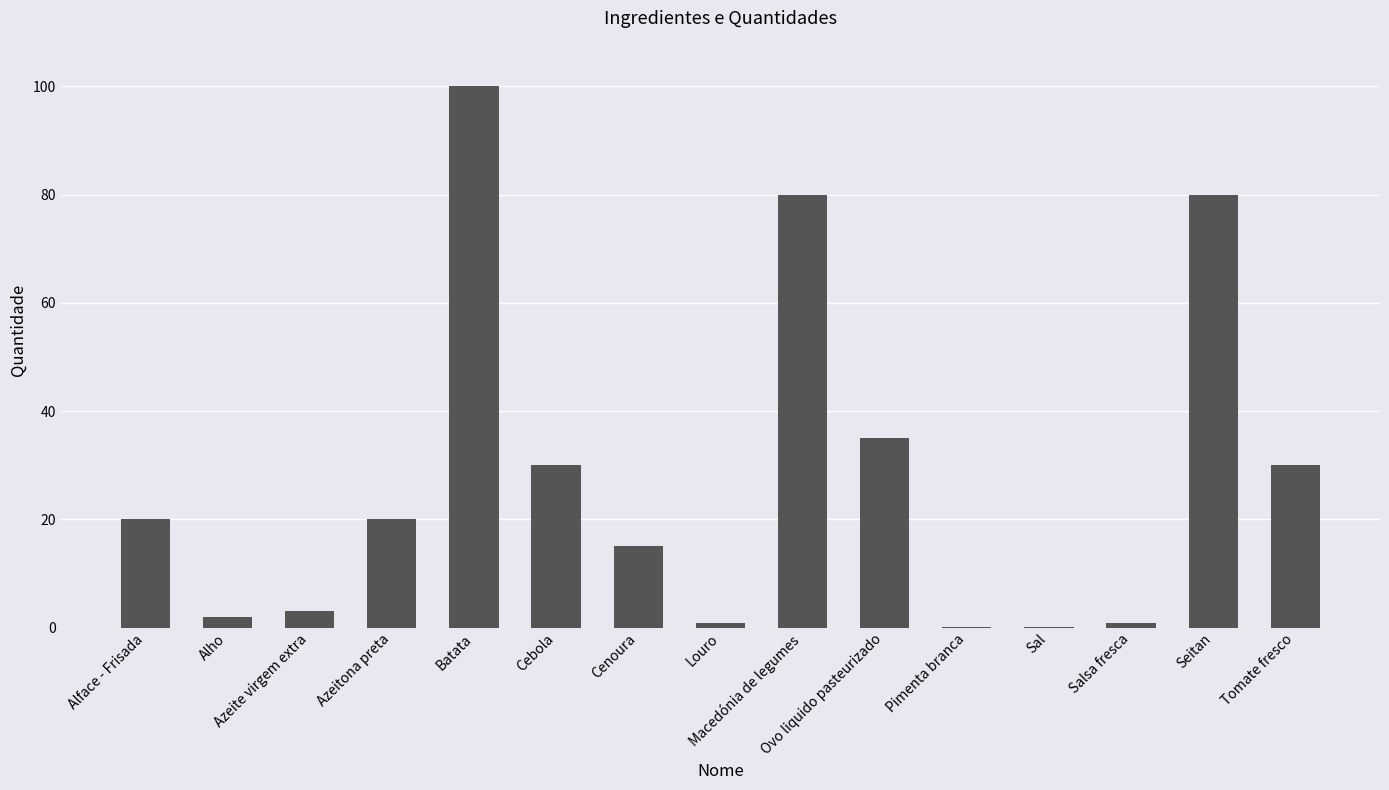

What is the sum of the values at Tomate fresco and Alho?

32.0